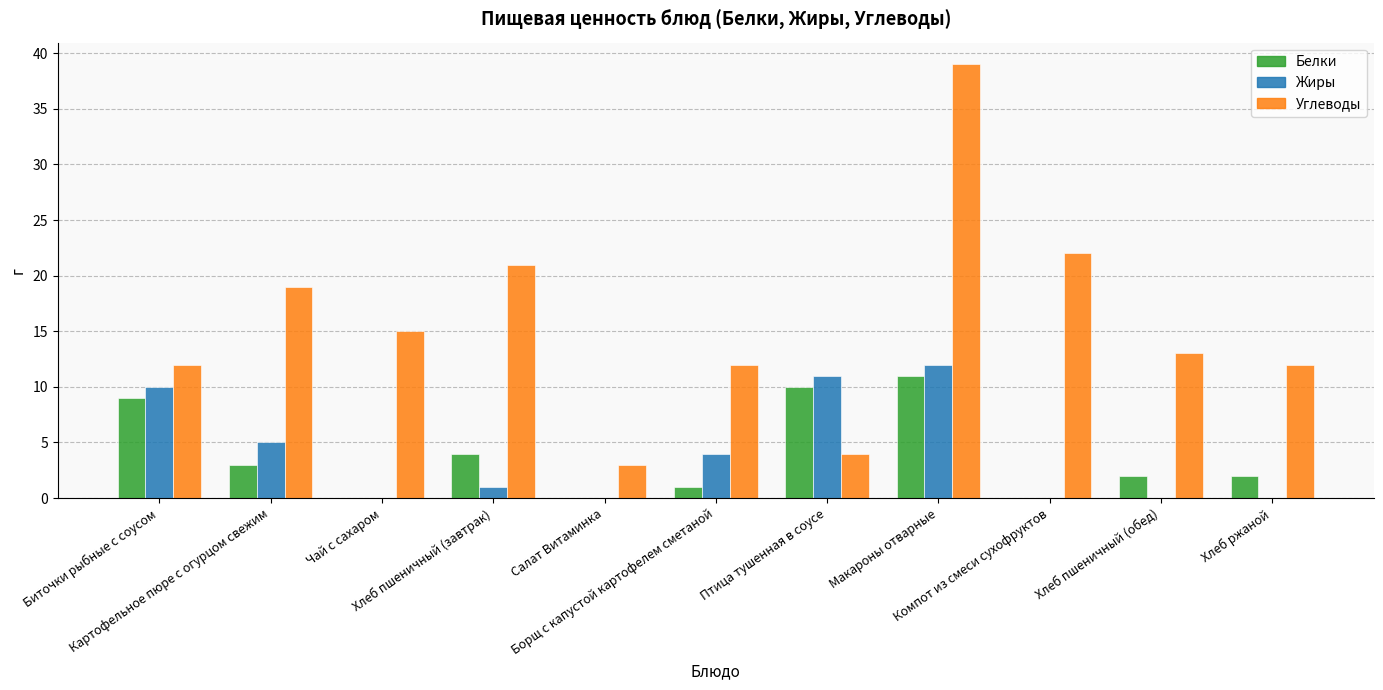

Reading left to right, transcribe all the data shown in this chart.

Белки: Биточки рыбные с соусом=9	Картофельное пюре с огурцом свежим=3	Чай с сахаром=0	Хлеб пшеничный (завтрак)=4	Салат Витаминка=0	Борщ с капустой картофелем сметаной=1	Птица тушенная в соусе=10	Макароны отварные=11	Компот из смеси сухофруктов=0	Хлеб пшеничный (обед)=2	Хлеб ржаной=2
Жиры: Биточки рыбные с соусом=10	Картофельное пюре с огурцом свежим=5	Чай с сахаром=0	Хлеб пшеничный (завтрак)=1	Салат Витаминка=0	Борщ с капустой картофелем сметаной=4	Птица тушенная в соусе=11	Макароны отварные=12	Компот из смеси сухофруктов=0	Хлеб пшеничный (обед)=0	Хлеб ржаной=0
Углеводы: Биточки рыбные с соусом=12	Картофельное пюре с огурцом свежим=19	Чай с сахаром=15	Хлеб пшеничный (завтрак)=21	Салат Витаминка=3	Борщ с капустой картофелем сметаной=12	Птица тушенная в соусе=4	Макароны отварные=39	Компот из смеси сухофруктов=22	Хлеб пшеничный (обед)=13	Хлеб ржаной=12